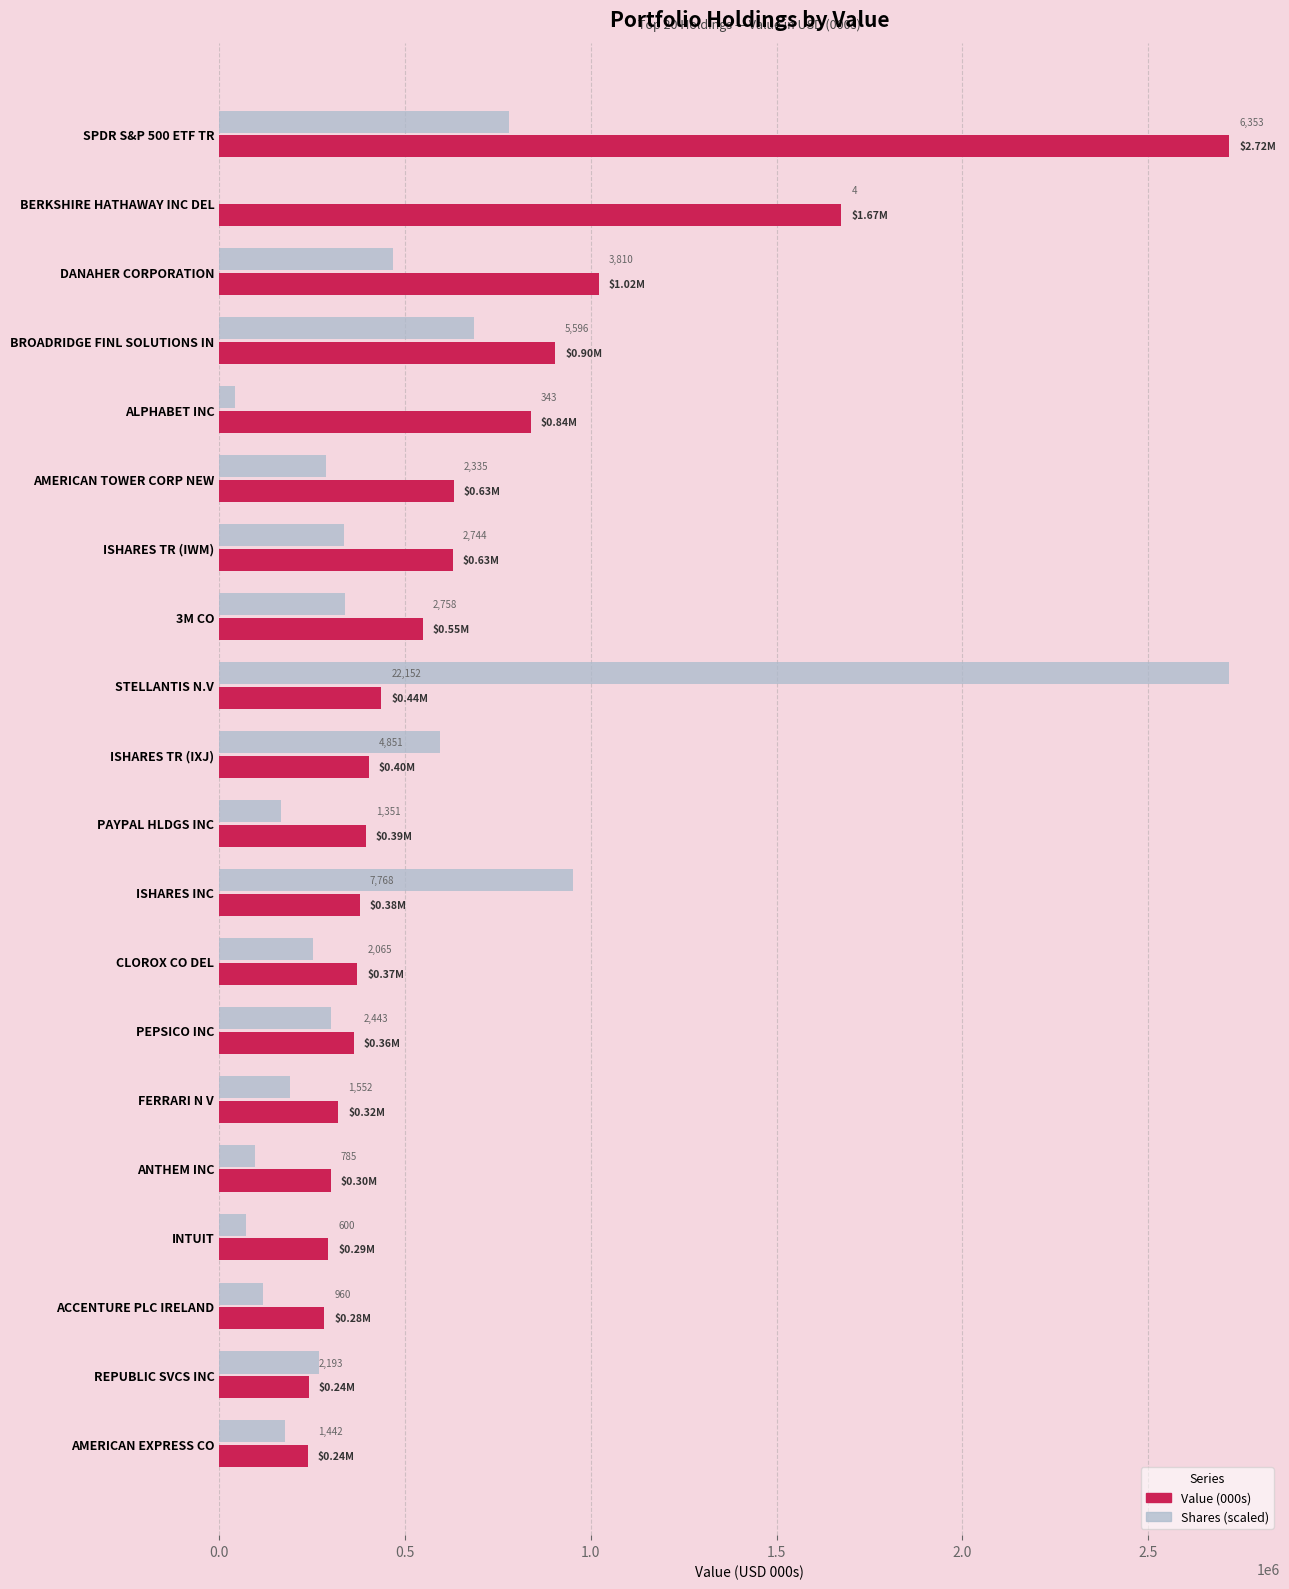

What is the maximum value shown in the chart?

2719000.0